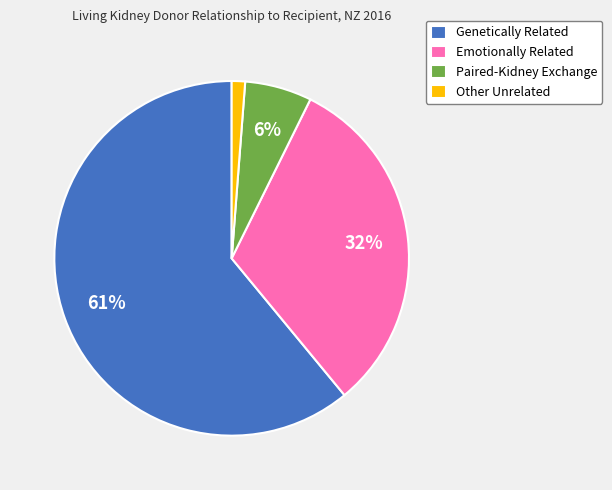

To the nearest percent, what is the difference between the largest and smallest slice percentages?

60%